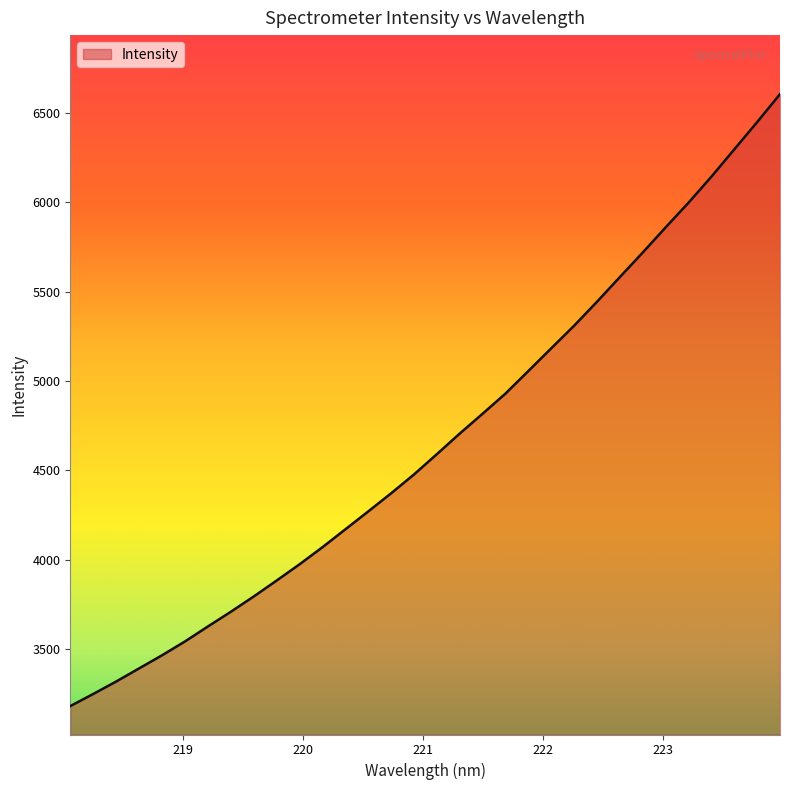

What is the minimum value shown in the chart?

3180.1